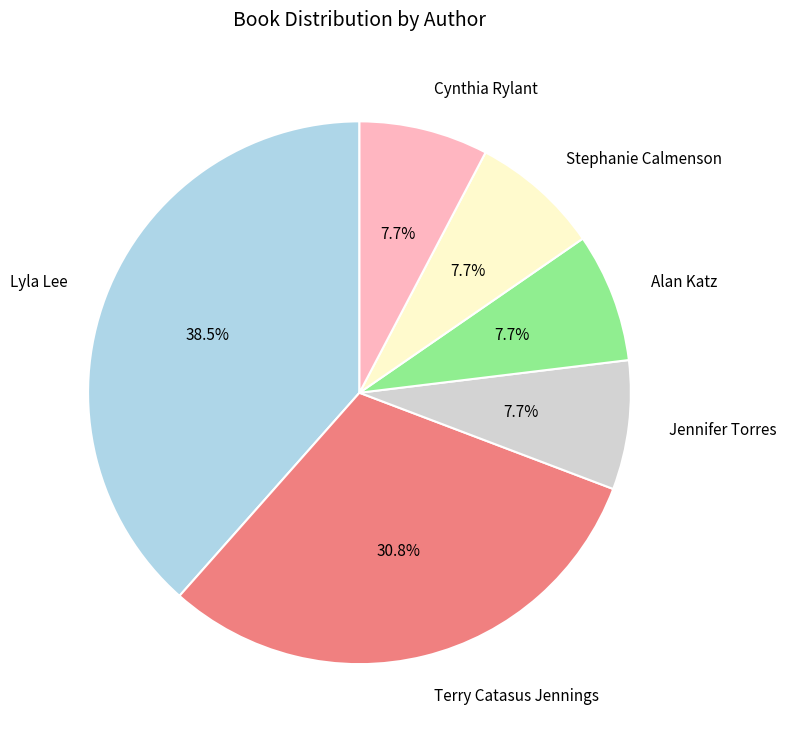

The Stephanie Calmenson slice represents 8% of the pie. True or false?

True